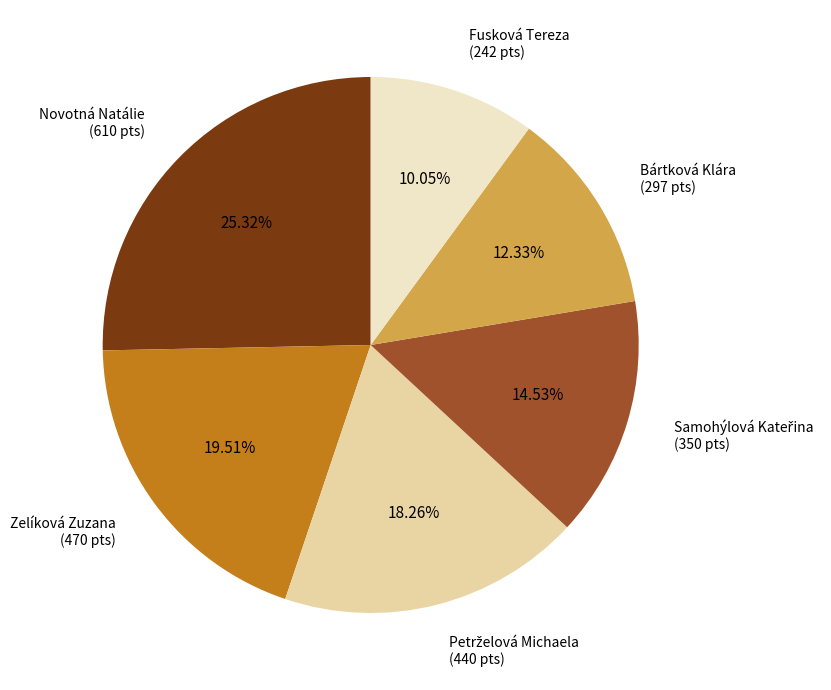

How many slices are in this pie chart?

6